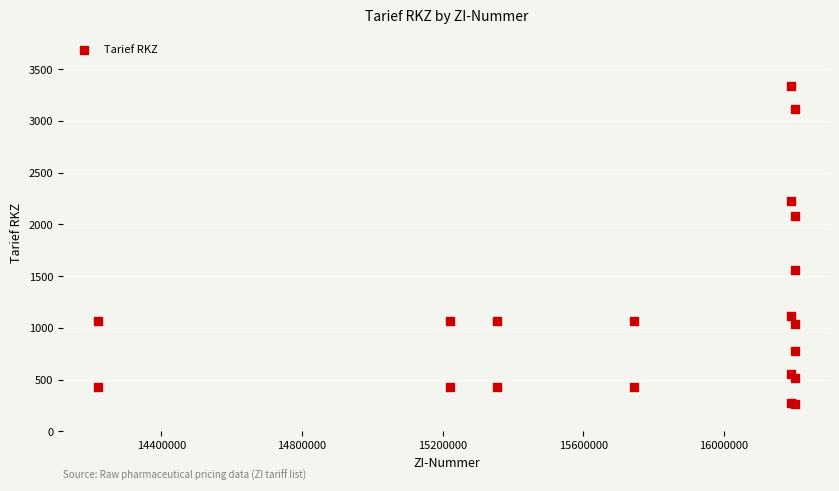

What Y value in the scatter plot is closest to 1797?

1559.4